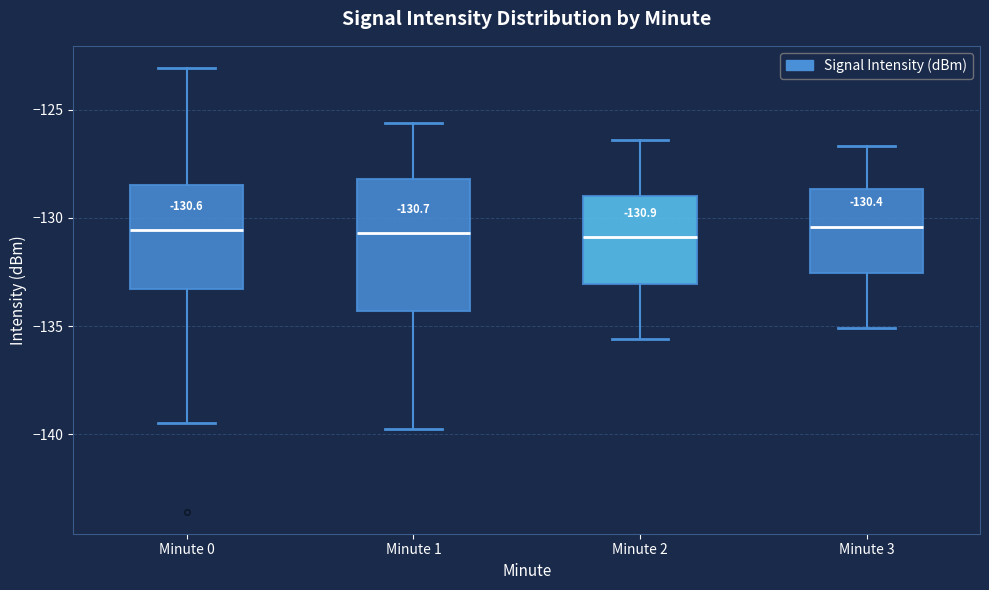

Comparing the boxes themselves (not the whiskers), which one is the tallest?

Minute 1